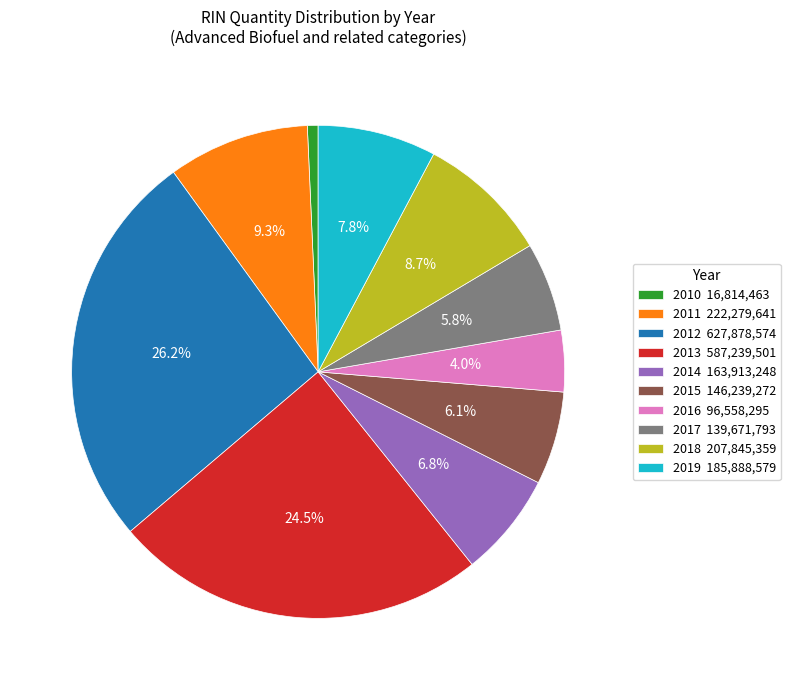

Is there a majority slice in this chart?

No